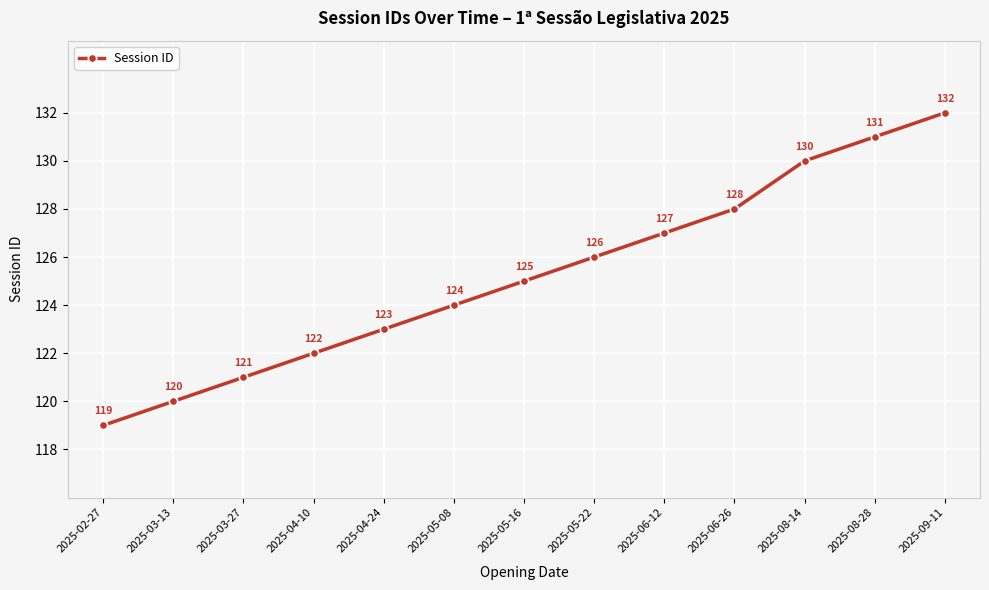

What position from the right is 2025-06-26?

4